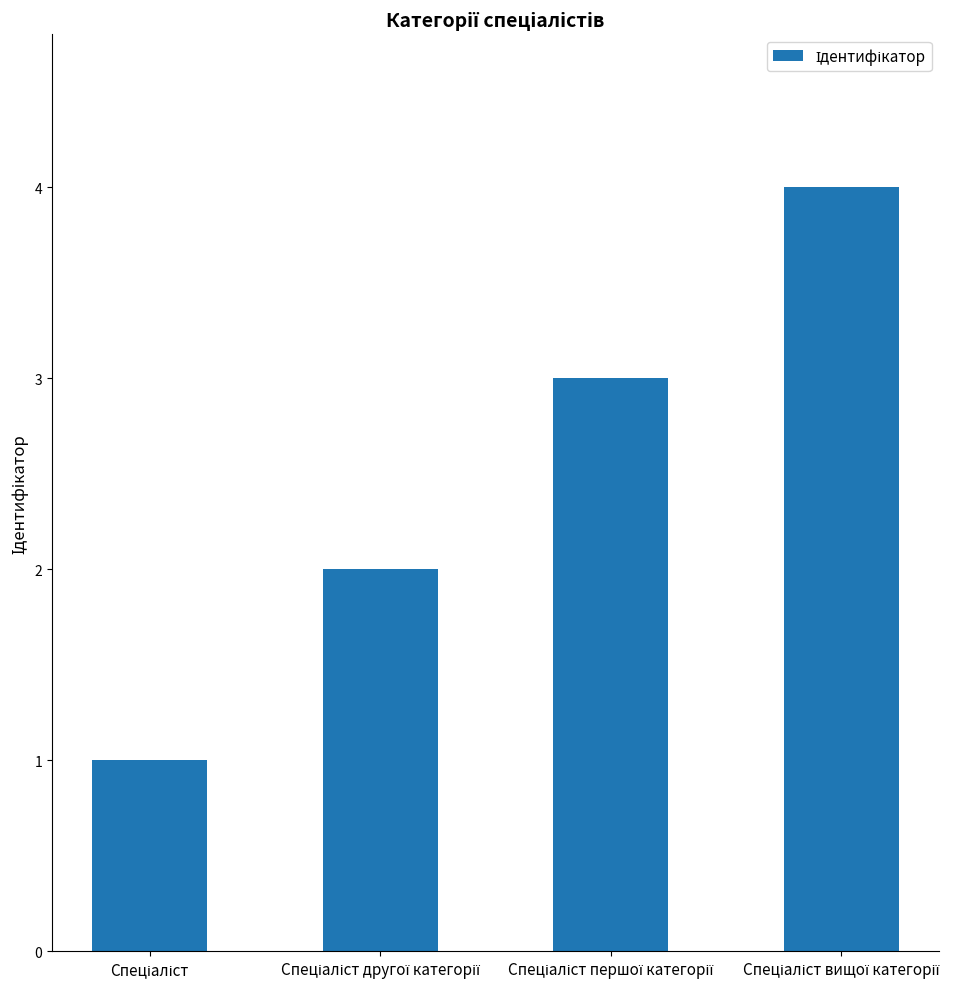

What is the maximum value shown in the chart?

4